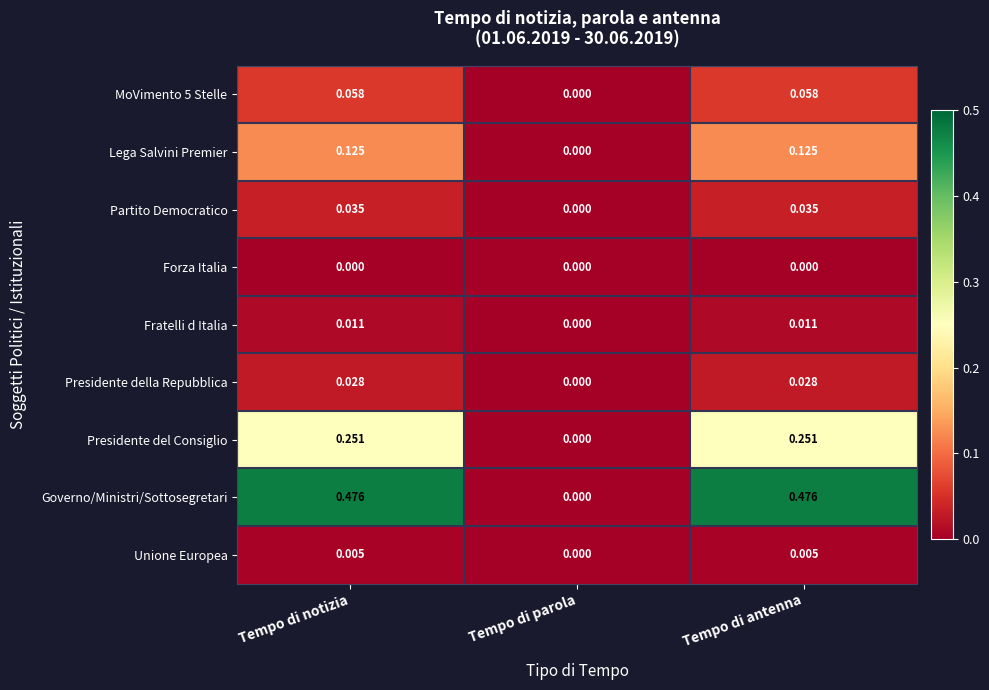

Is the value of Lega Salvini Premier at Tempo di notizia greater than the value of Fratelli d Italia at Tempo di notizia?

Yes